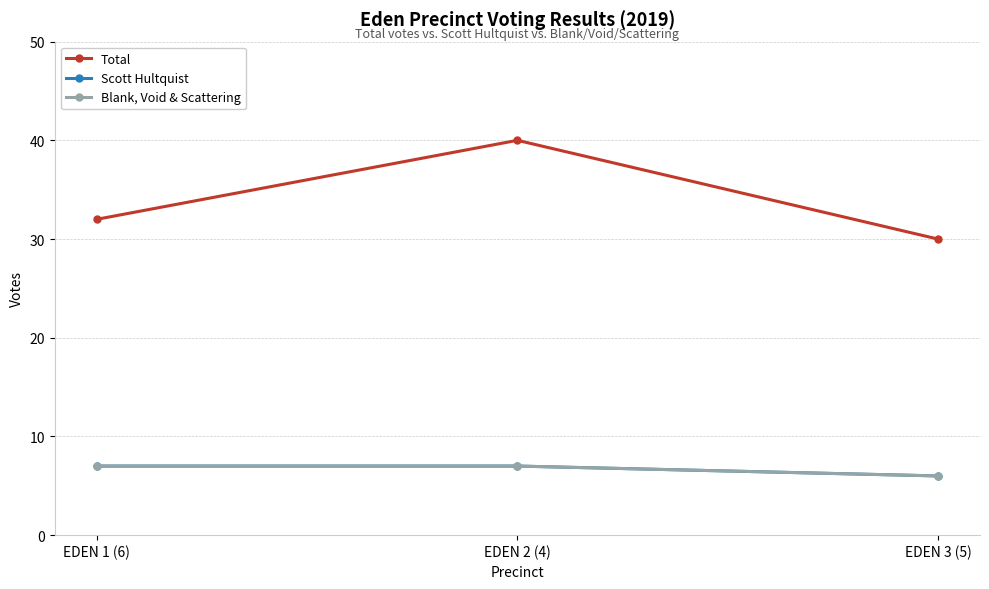

Does the chart have visible grid lines?

Yes